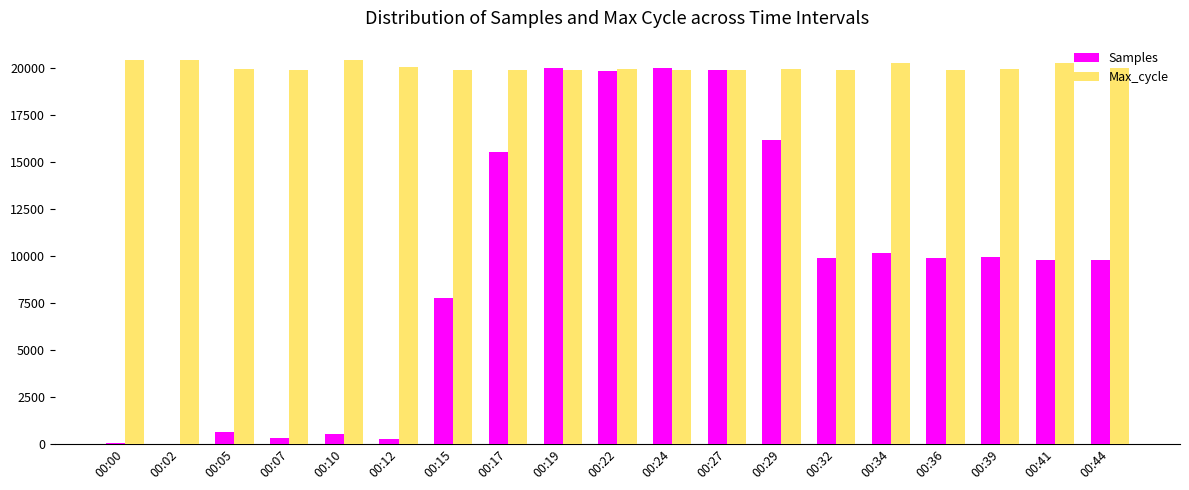

What is the total value across all series at 00:24?

39896.5